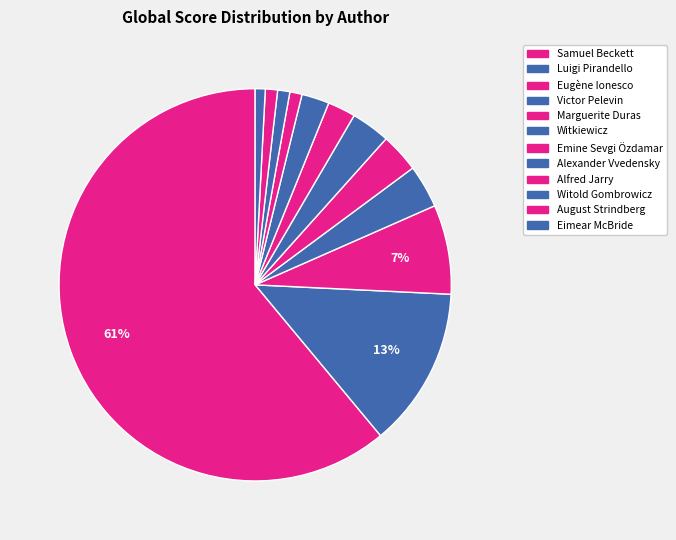

Is August Strindberg the majority of the pie?

No